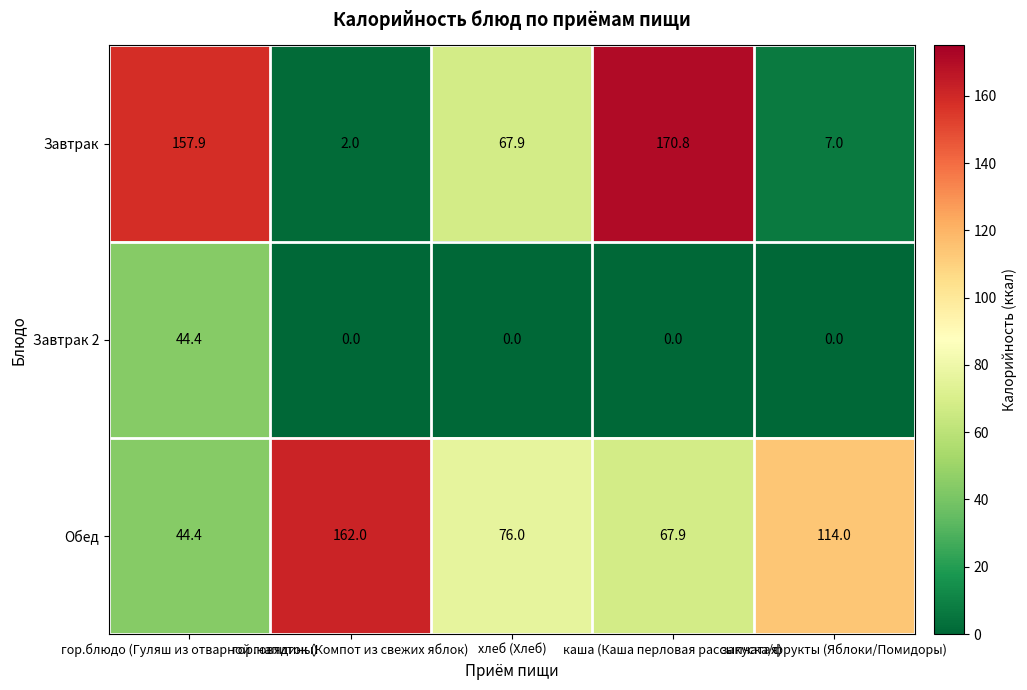

Which series has the largest total across all categories?

Обед